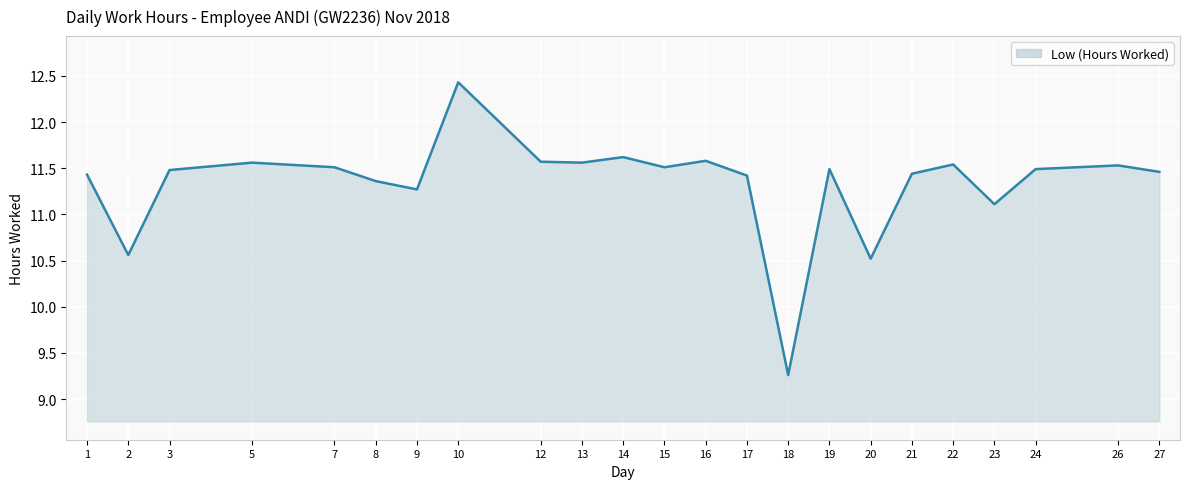

What is the sum of all values?

260.7